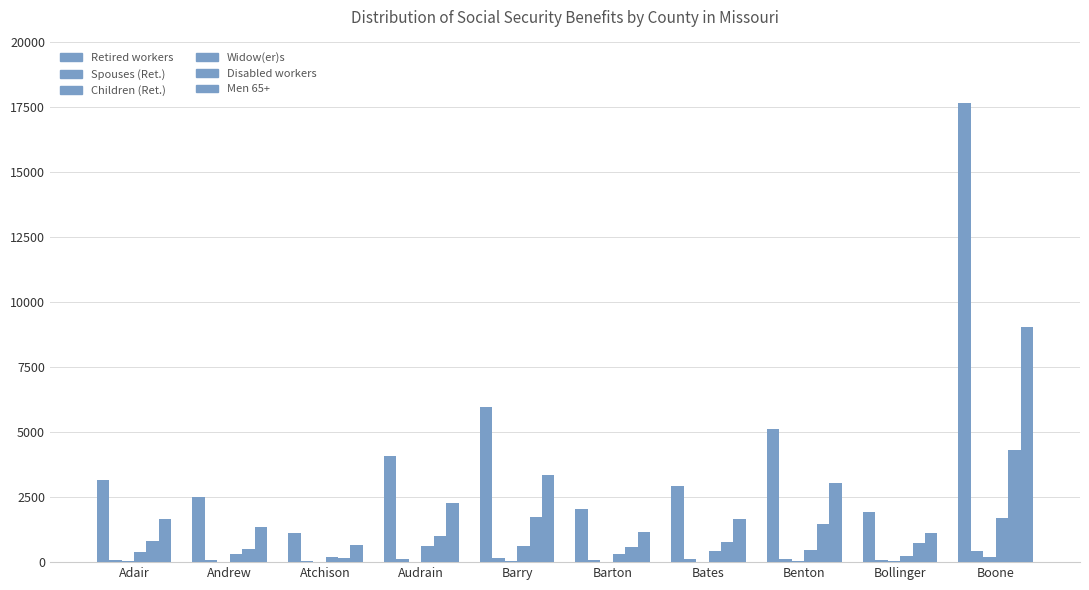

Between Atchison and Boone, which series saw the biggest shift?

Retired workers